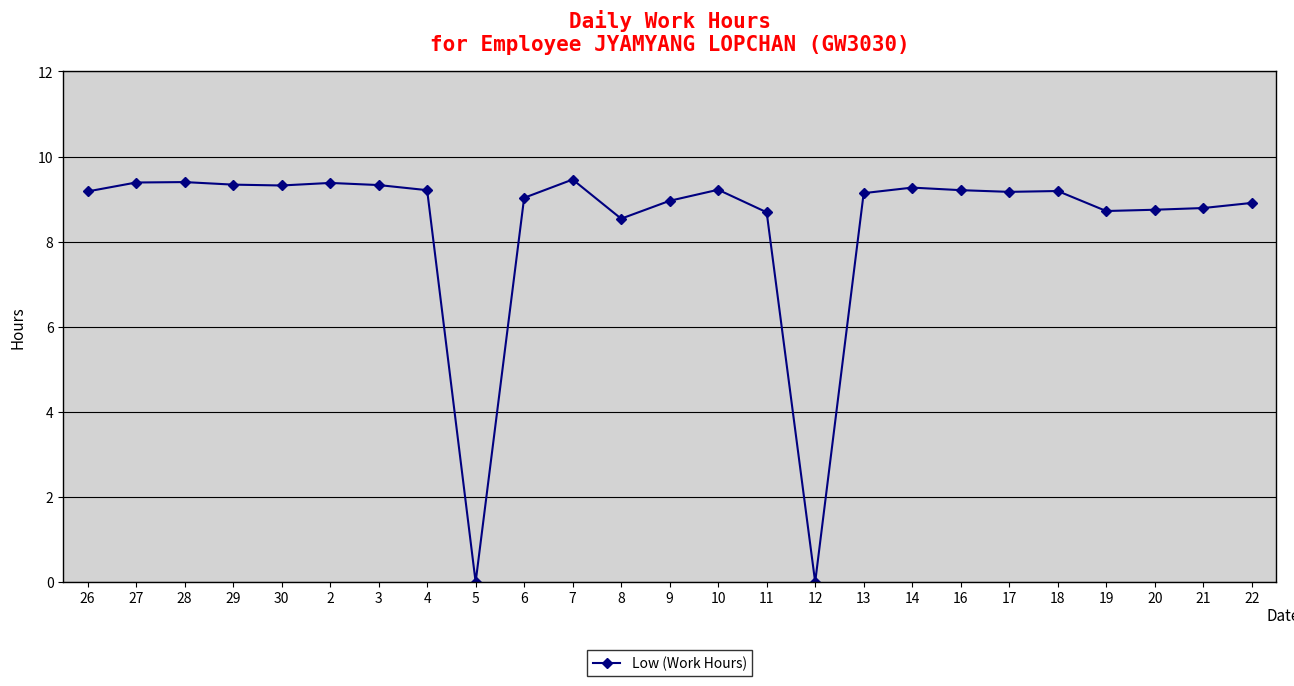

What is the average value?

8.4